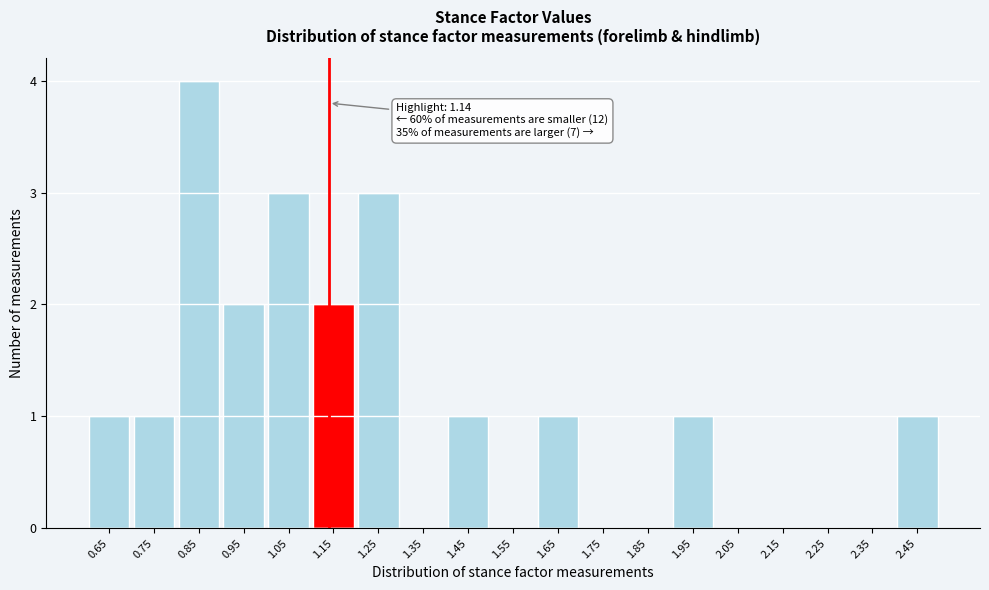

Which range on the x-axis has the tallest bar?

0.8 to 0.9